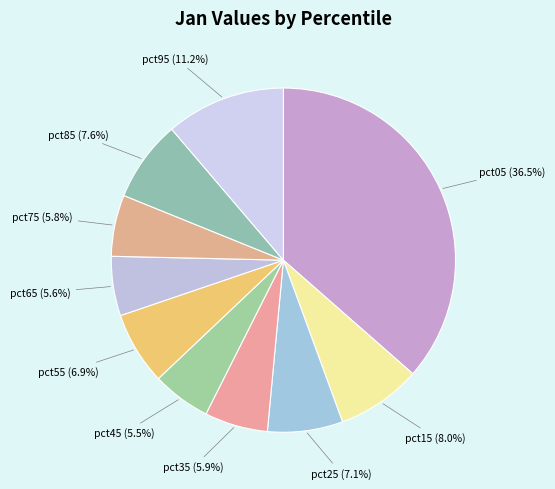

Which category has the smallest portion of the pie?

pct45